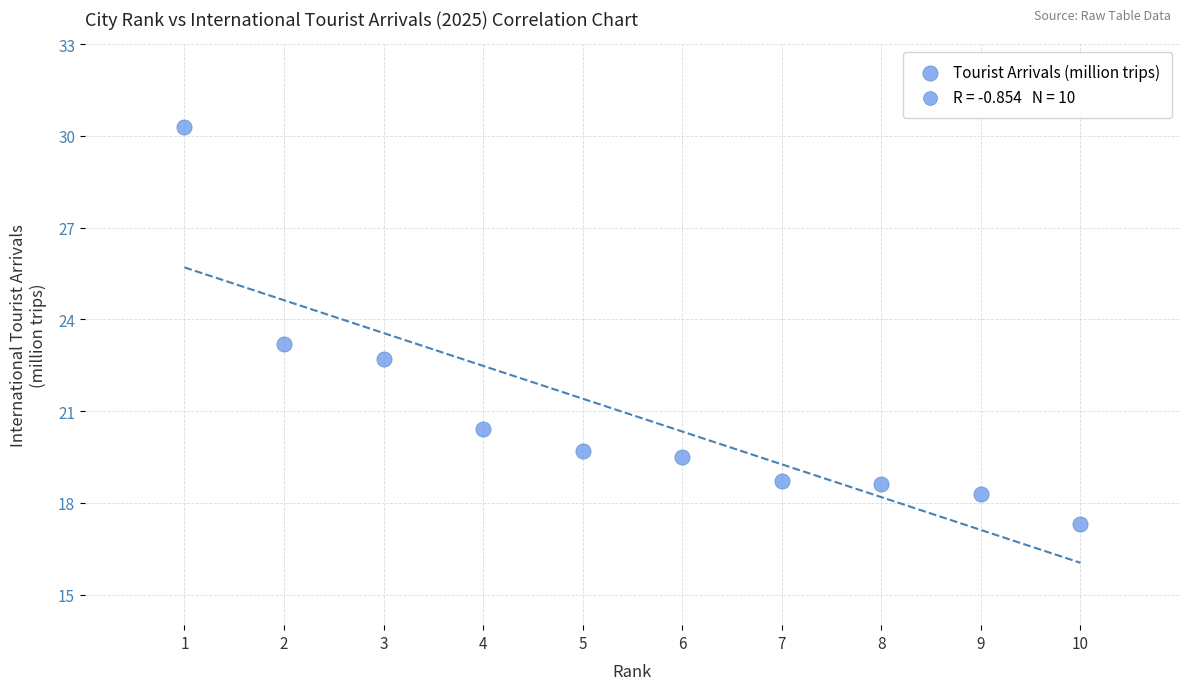

What is the average X value?

5.5